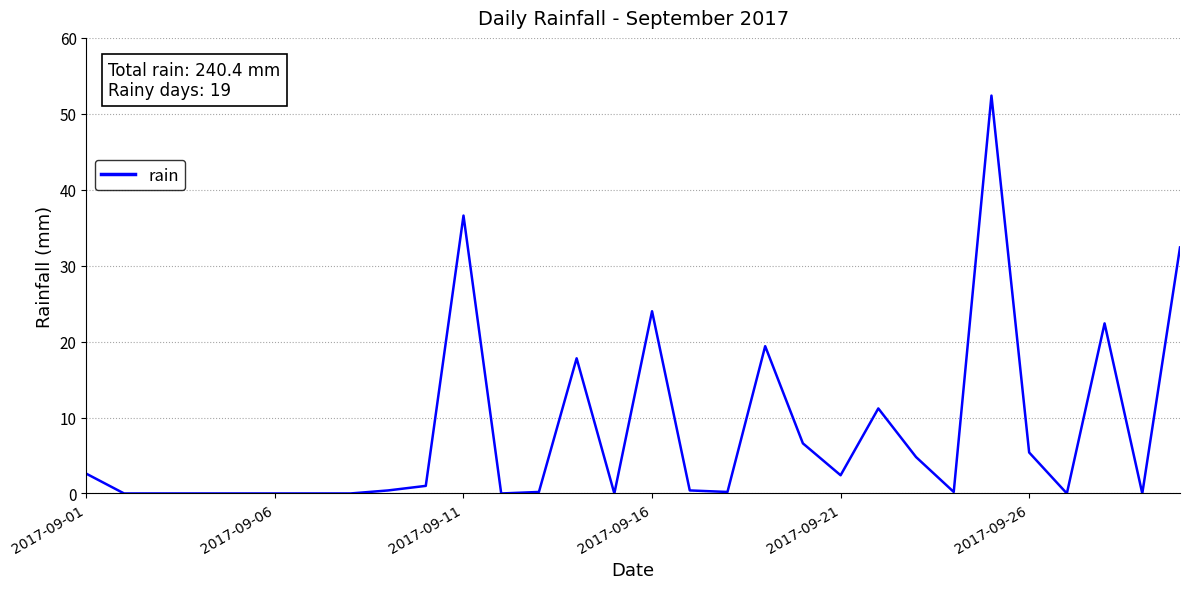

What is the difference between the maximum and minimum values?

52.4